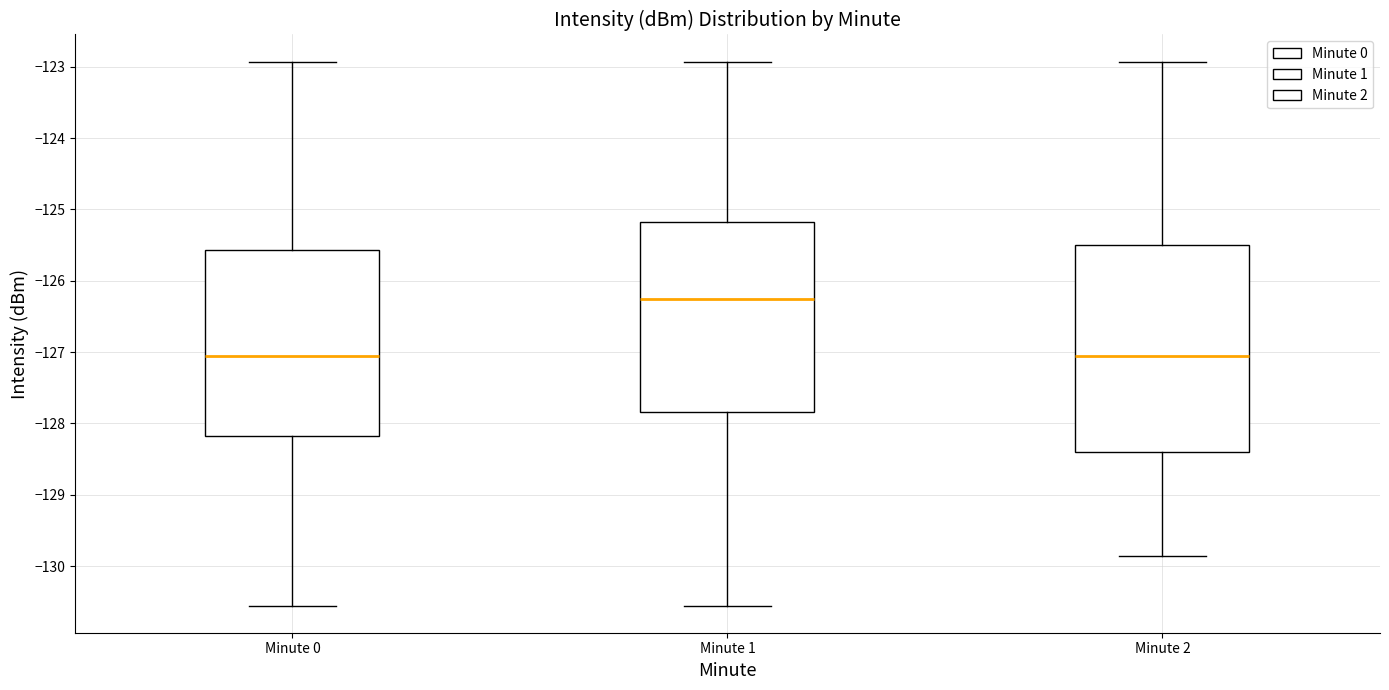

Reading left to right, read every box against the y-axis: the position of its median line, the range the box covers, and the ends of its whiskers. The values are not printed on the chart, so give them approximately, as read against the axis.

Minute 0: median -127.0, box -128.2 to -125.6, whiskers -130.6 to -122.9
Minute 1: median -126.3, box -127.8 to -125.2, whiskers -130.6 to -122.9
Minute 2: median -127.0, box -128.4 to -125.5, whiskers -129.9 to -122.9